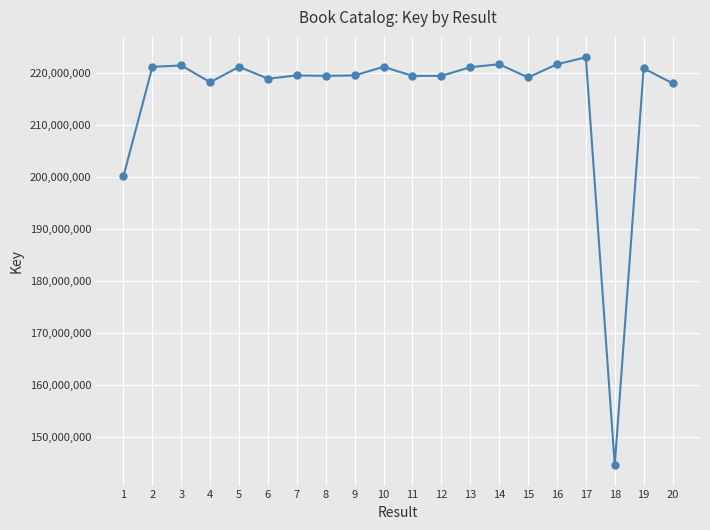

Which category has the highest value across all series?

17